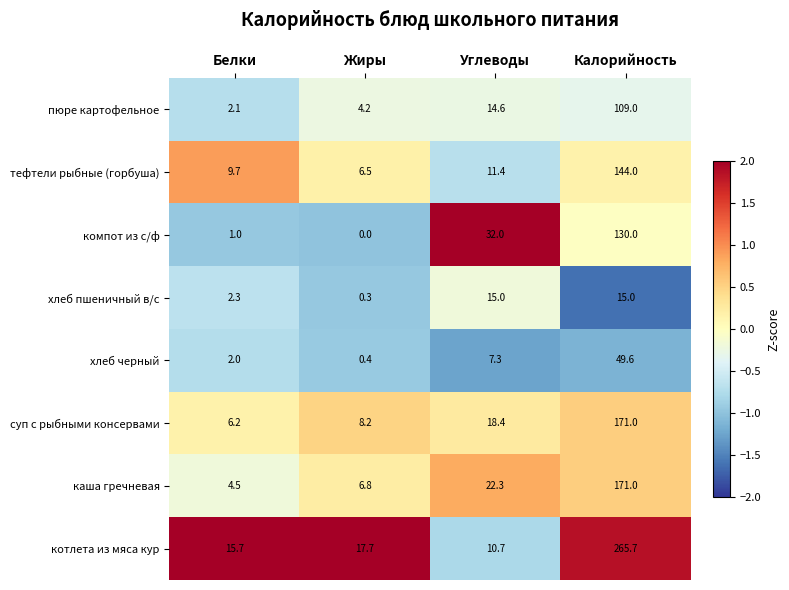

How many data points does each series have?

4